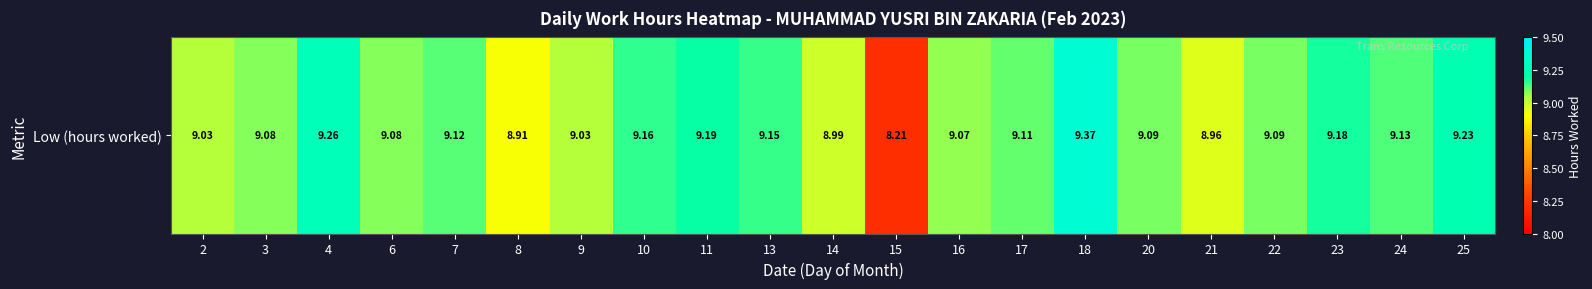

Which category has the highest value across all series?

18